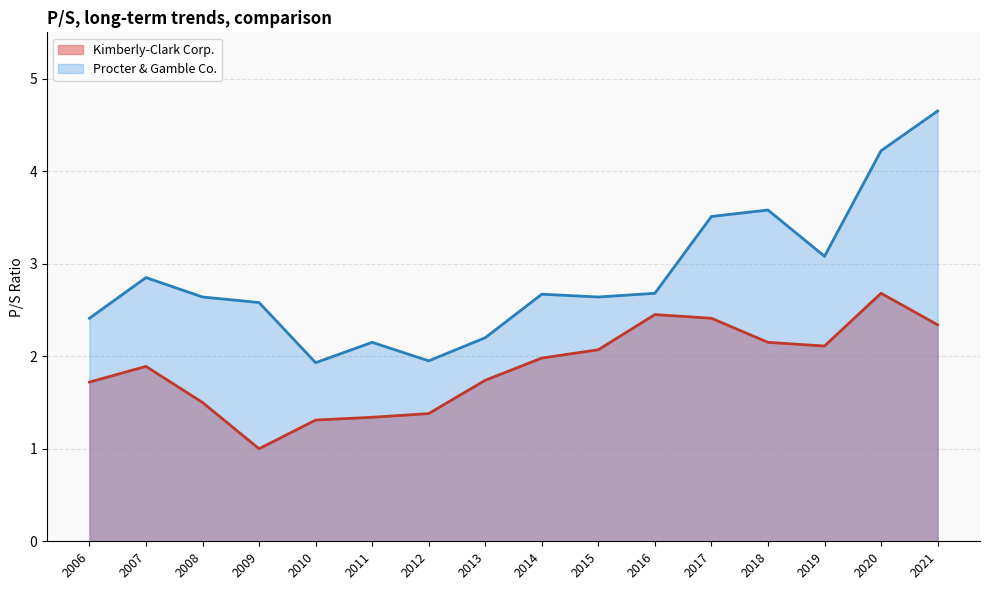

True or false: Procter & Gamble Co. has more than 0 points higher than both neighbors.

True